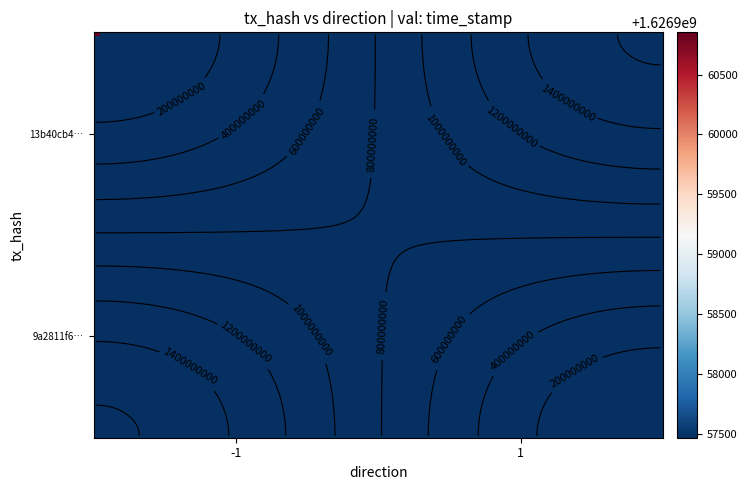

Rank the series at direction from highest to lowest value.

9a2811f61bc1e1be9849305d89338e986d5bb74, 13b40cb4dcc6c87d8558dbea790723e8e54b1a6